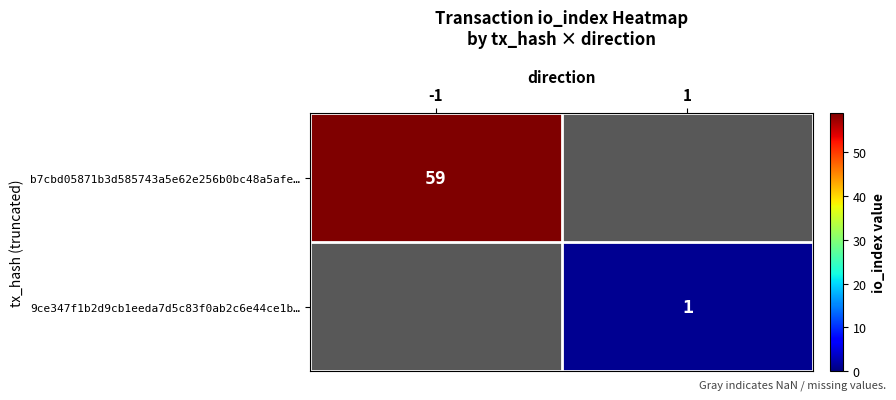

Which category has the highest value in the b7cbd05871b3d585743a5e62e256b0bc48a5afe… series?

-1